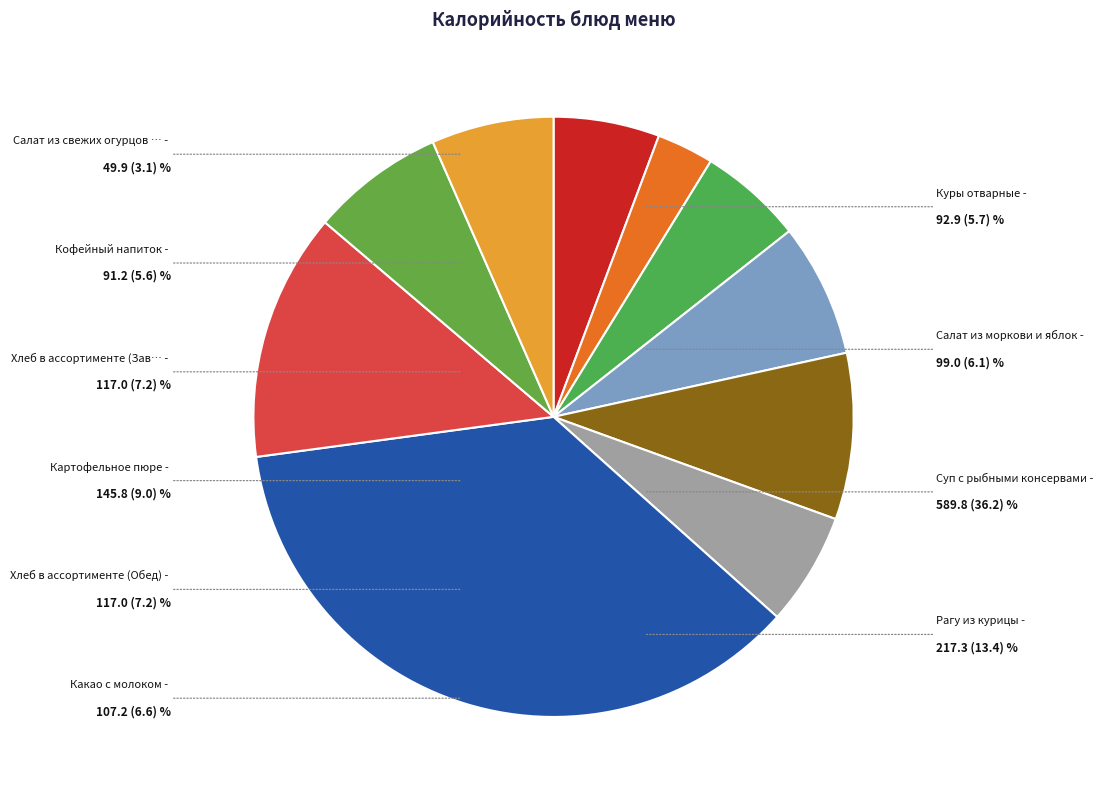

Which category has the biggest portion of the pie?

Суп с рыбными консервами